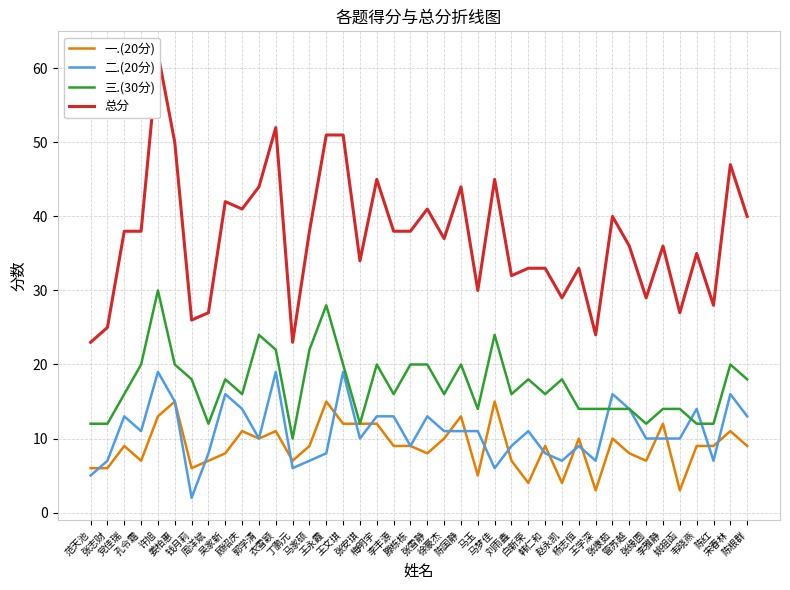

What is the average value of the 二.(20分) series?

11